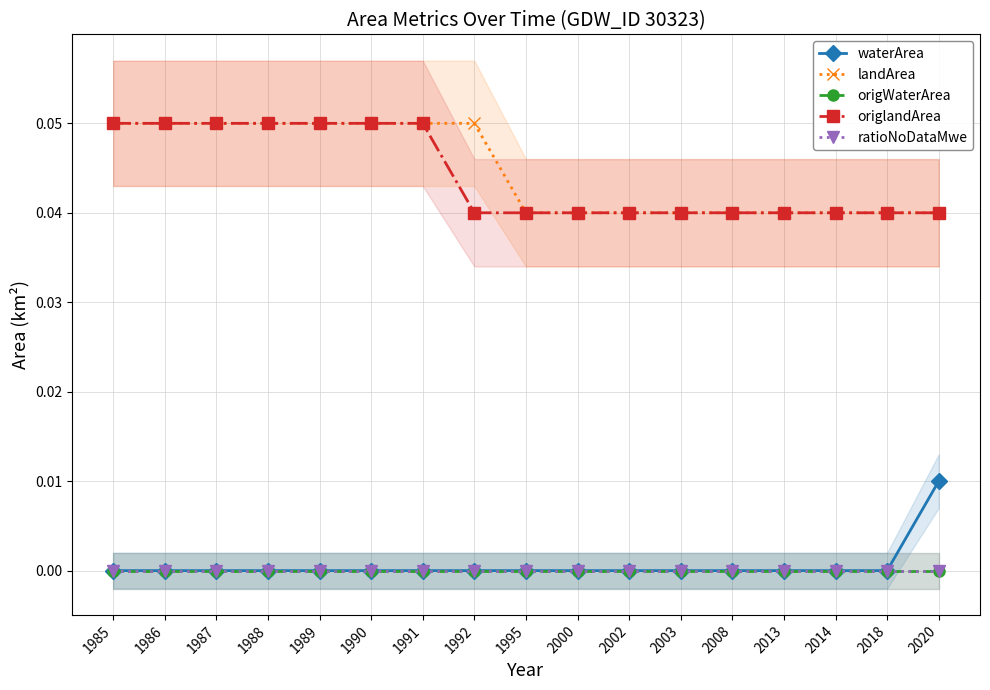

At which category is the sum across all series the highest?

1985